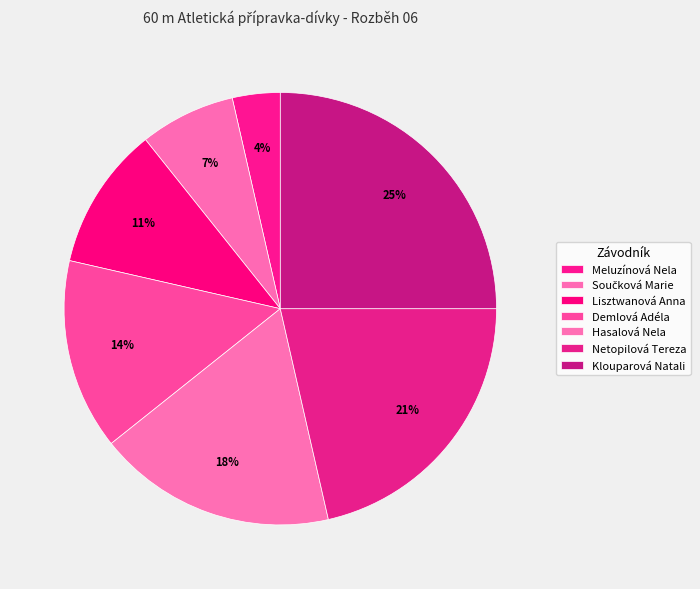

How many segments does this pie chart have?

7